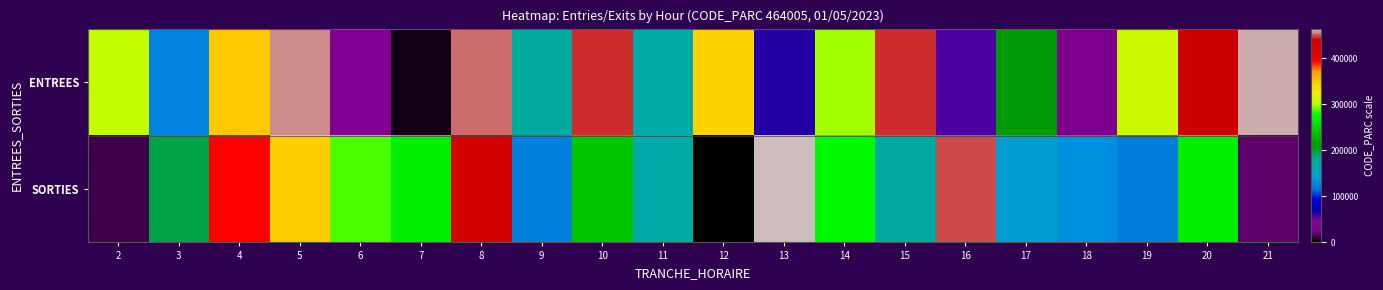

What is the maximum value shown in the chart?

461445